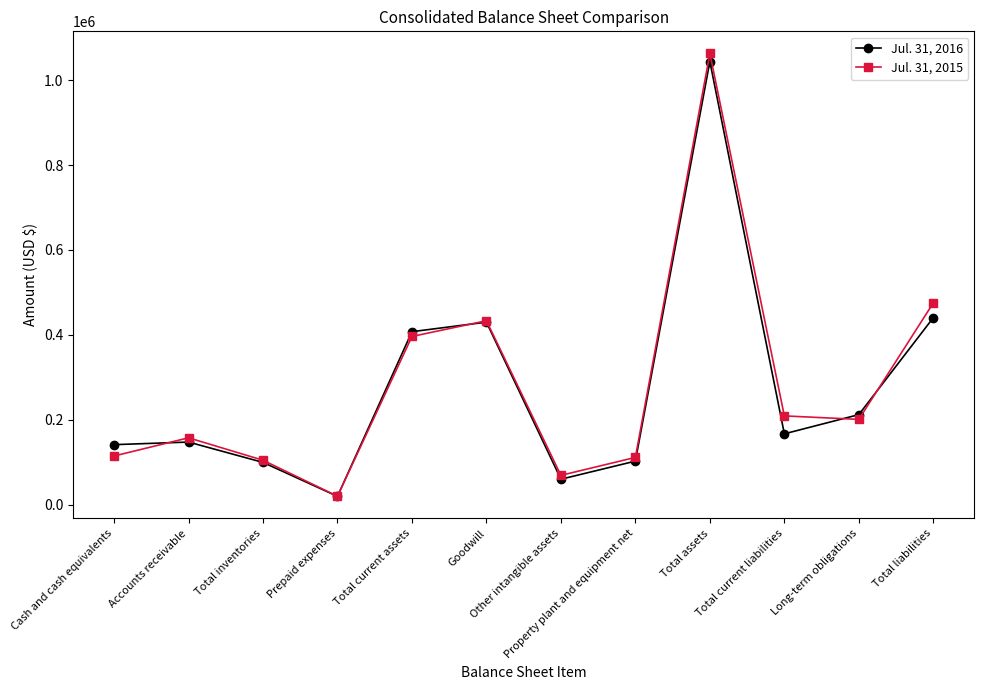

Is this an area chart (filled region under the line)?

No